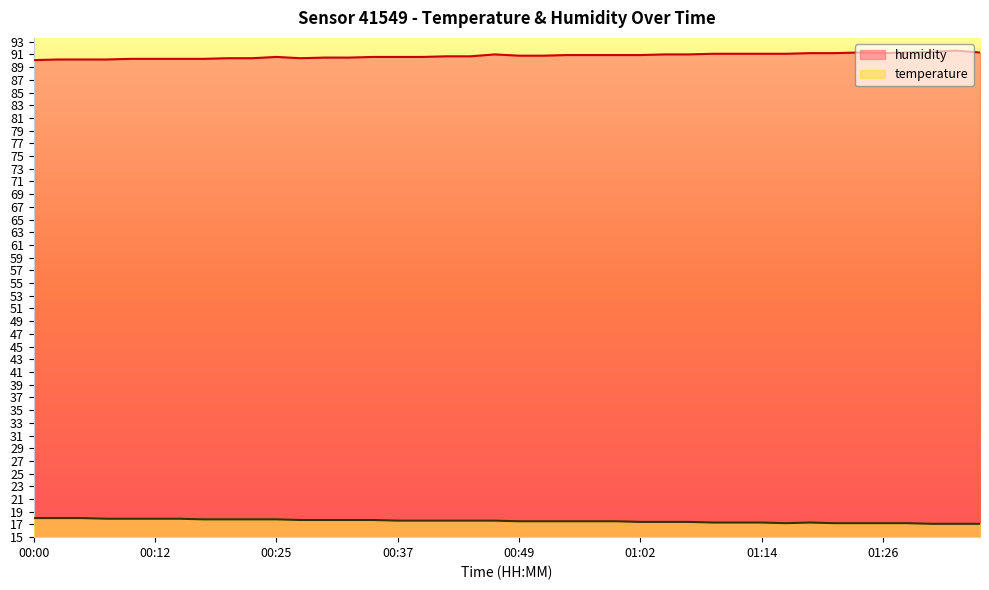

Rank the series by their average value, from lowest to highest.

temperature, humidity